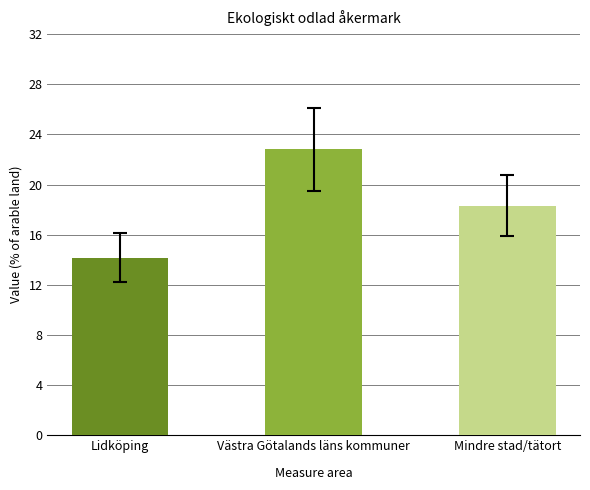

What is the difference between the highest and lowest values at 4?

8.9